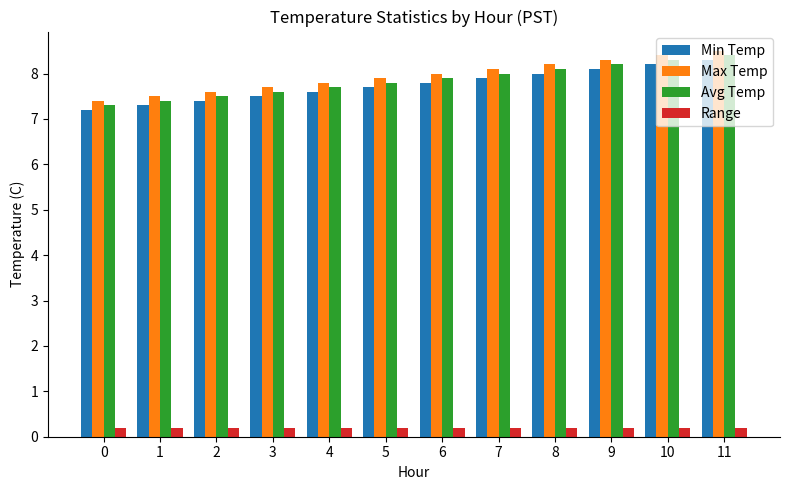

What is the spread (max minus min) of values at 9?

8.1